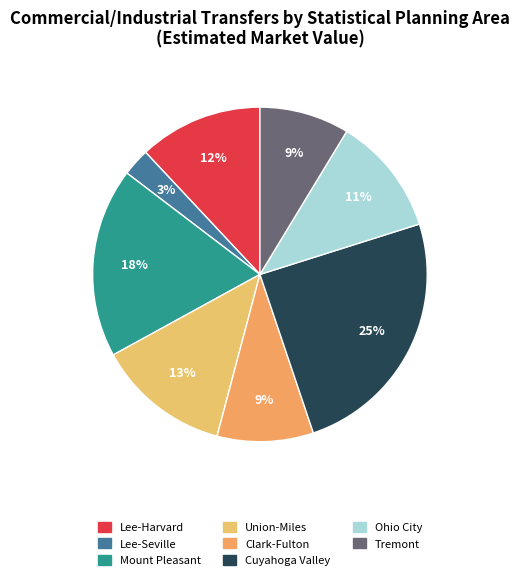

To the nearest percent, what percentage of the pie is Mount Pleasant?

18%